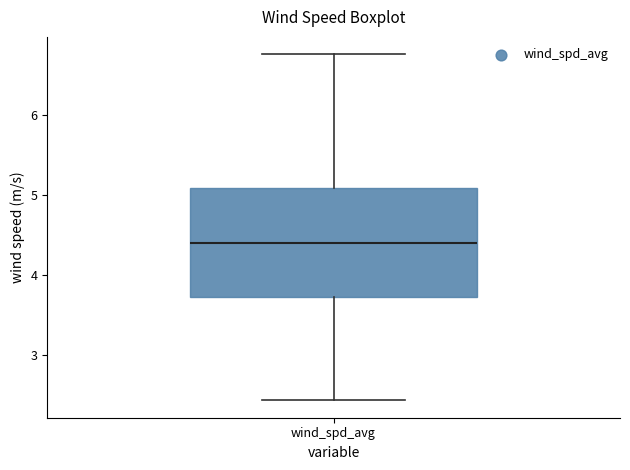

Transcribe this box plot: give where the median line is, the range the box spans, and where the two whiskers end, as read against the y-axis. The values are not printed on the chart, so give them approximately, as read against the axis.

median 4.4, box 3.7 to 5.1, whiskers 2.4 to 6.8